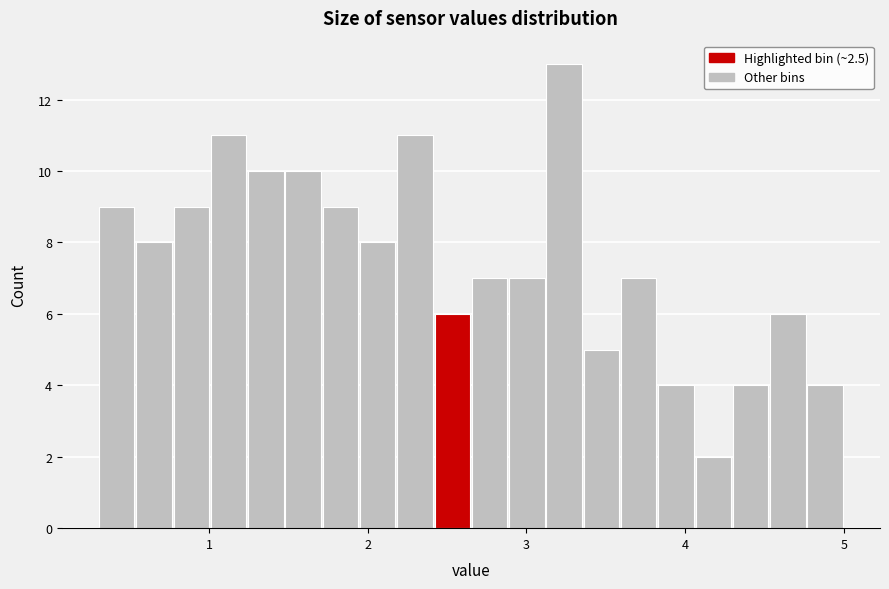

Around what value on the x-axis is the tallest bar? Give the approximate position of its centre, as read against the axis.

3.2